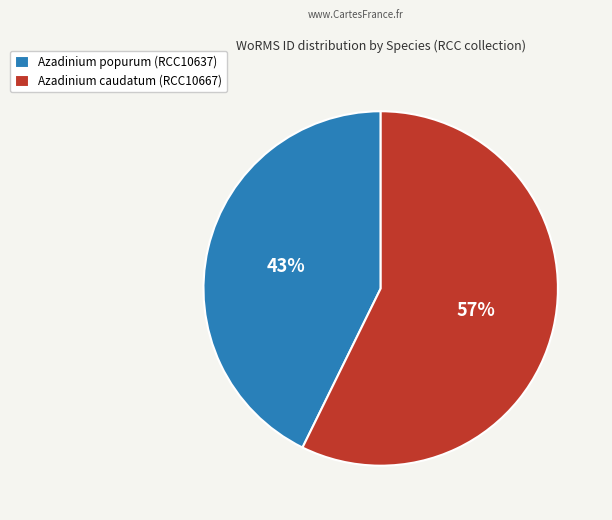

Which has a higher value, Azadinium caudatum (RCC10667) or Azadinium popurum (RCC10637)?

Azadinium caudatum (RCC10667)